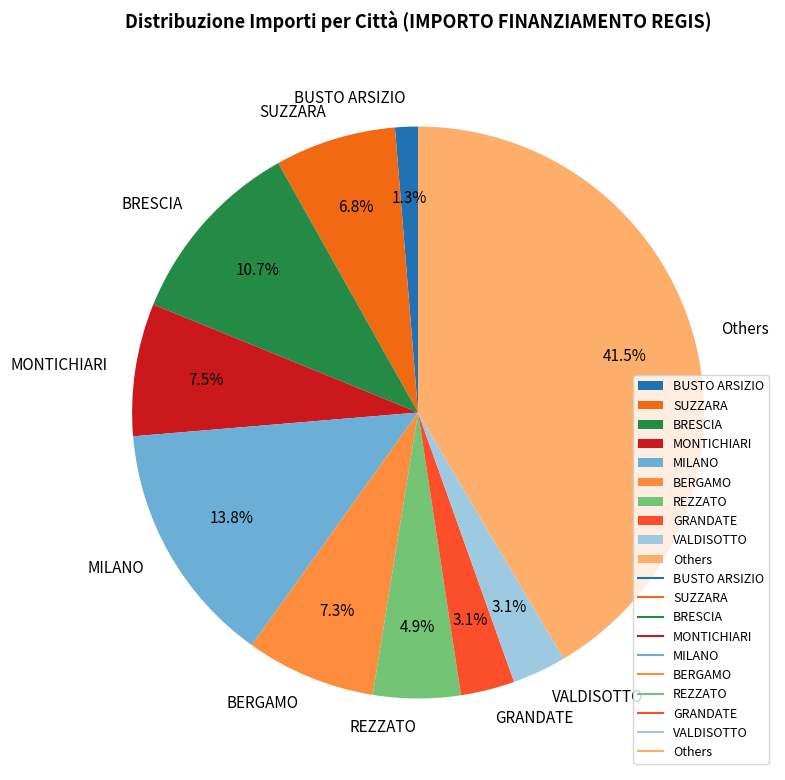

Does BRESCIA account for over 50% of the chart?

No